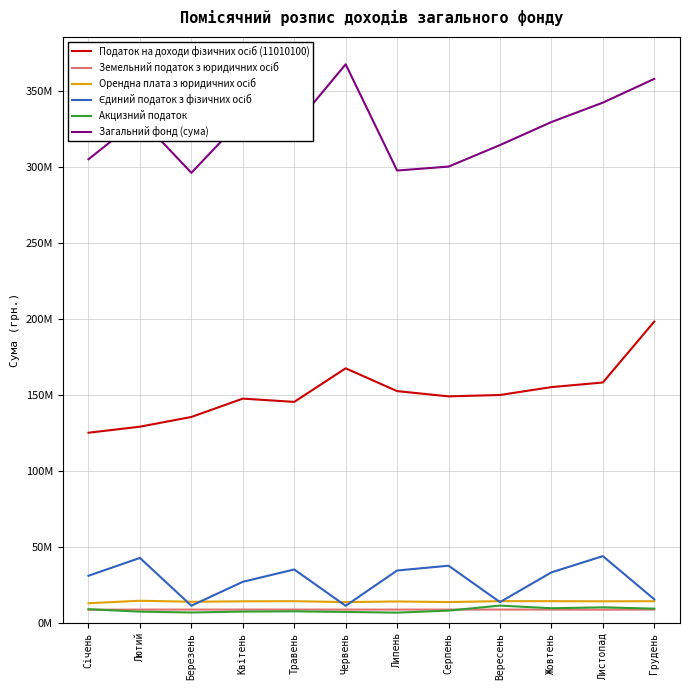

Is it true that Орендна плата з юридичних осіб equals 8101831 at Червень?

False